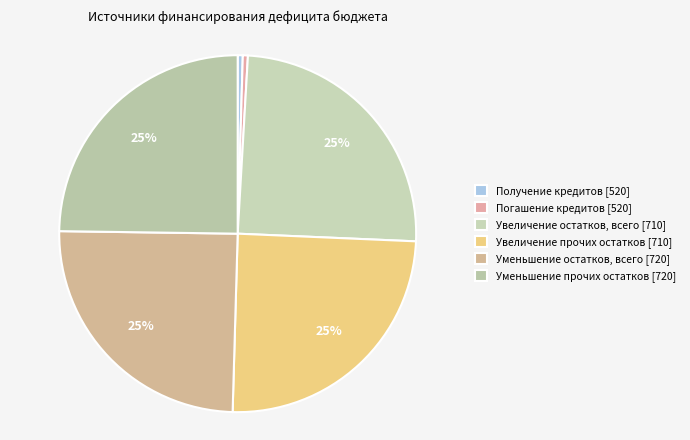

How many slices are in this pie chart?

6